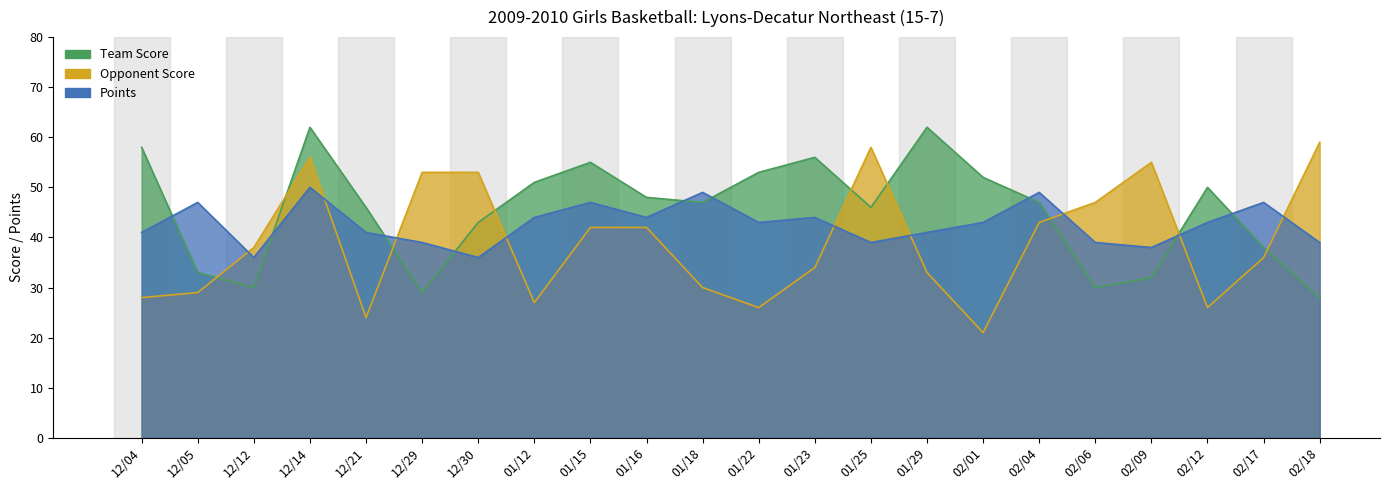

Which series changed the most between 02/06 and 02/17?

Opponent Score